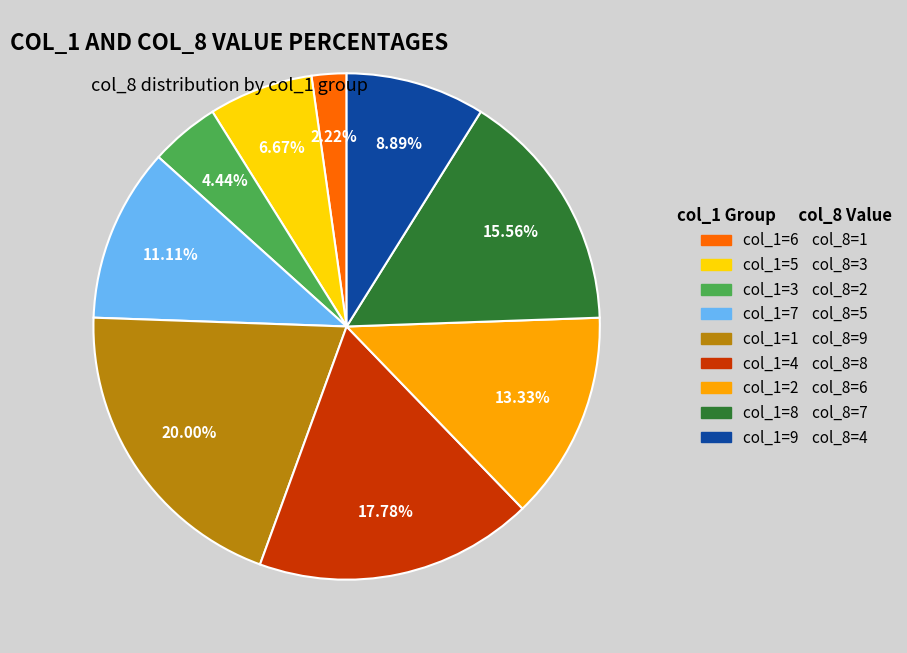

Rank the categories by value from highest to lowest.

col_1=1, col_1=4, col_1=8, col_1=2, col_1=7, col_1=9, col_1=5, col_1=3, col_1=6